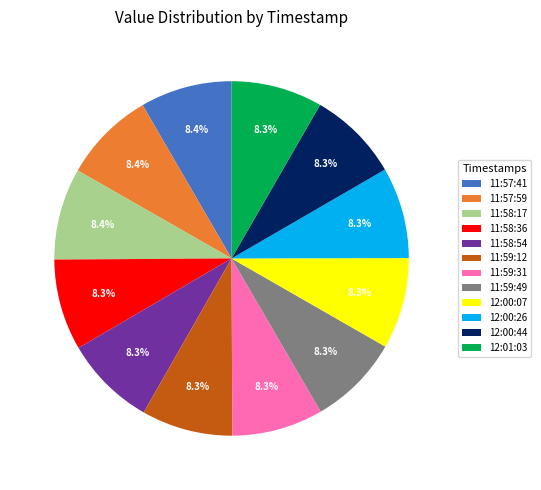

How much of the chart is everything except 12:00:07?

91.7%